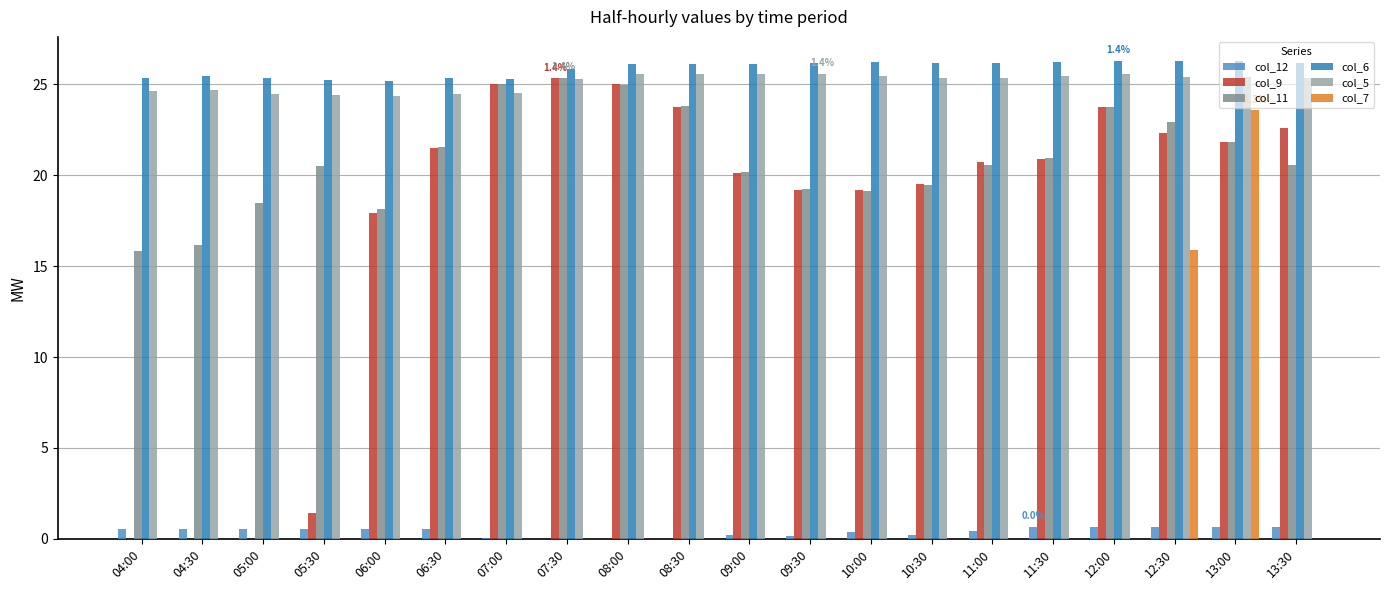

What is the maximum value for col_5?

25.6